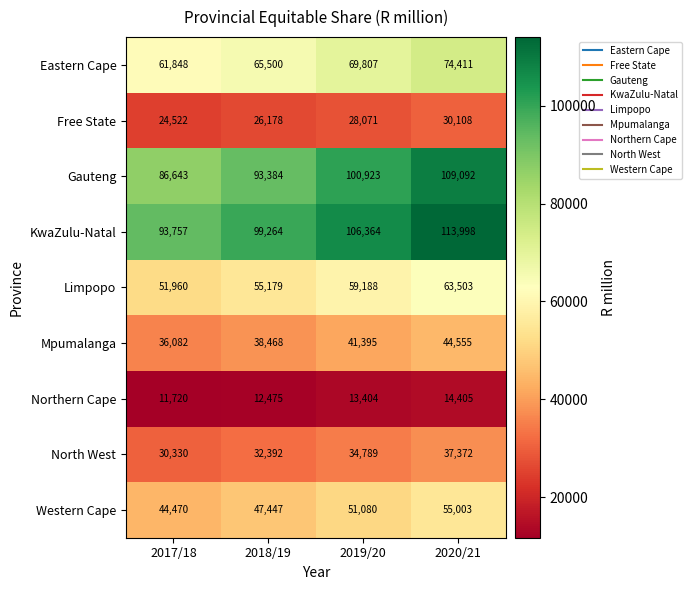

At how many categories does at least one series exceed 69203?

4